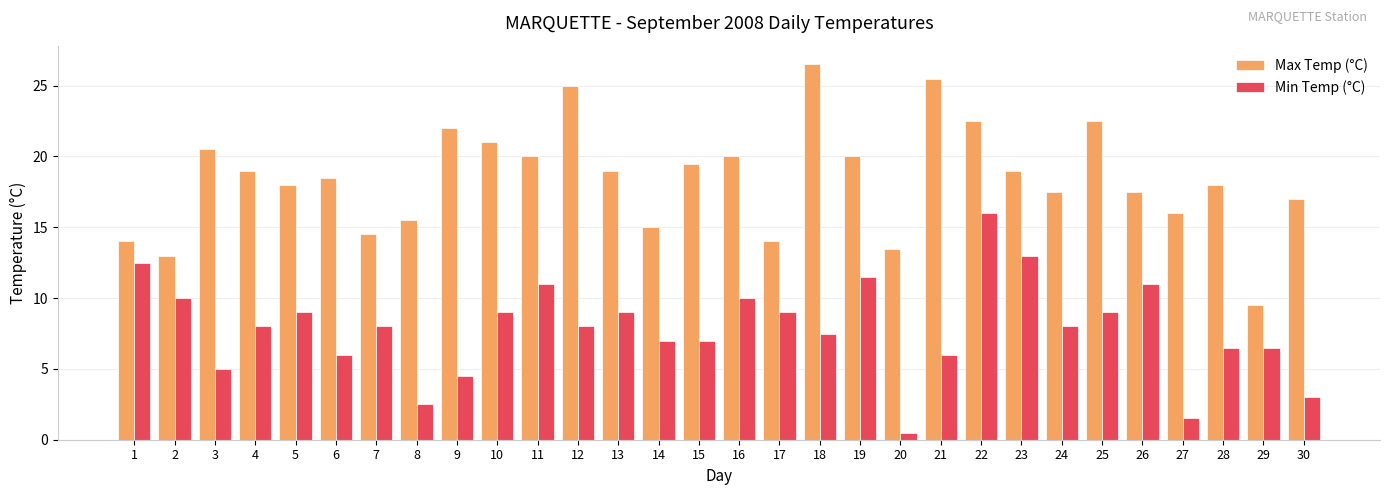

Rank the series by their average value, from lowest to highest.

Min Temp (°C), Max Temp (°C)